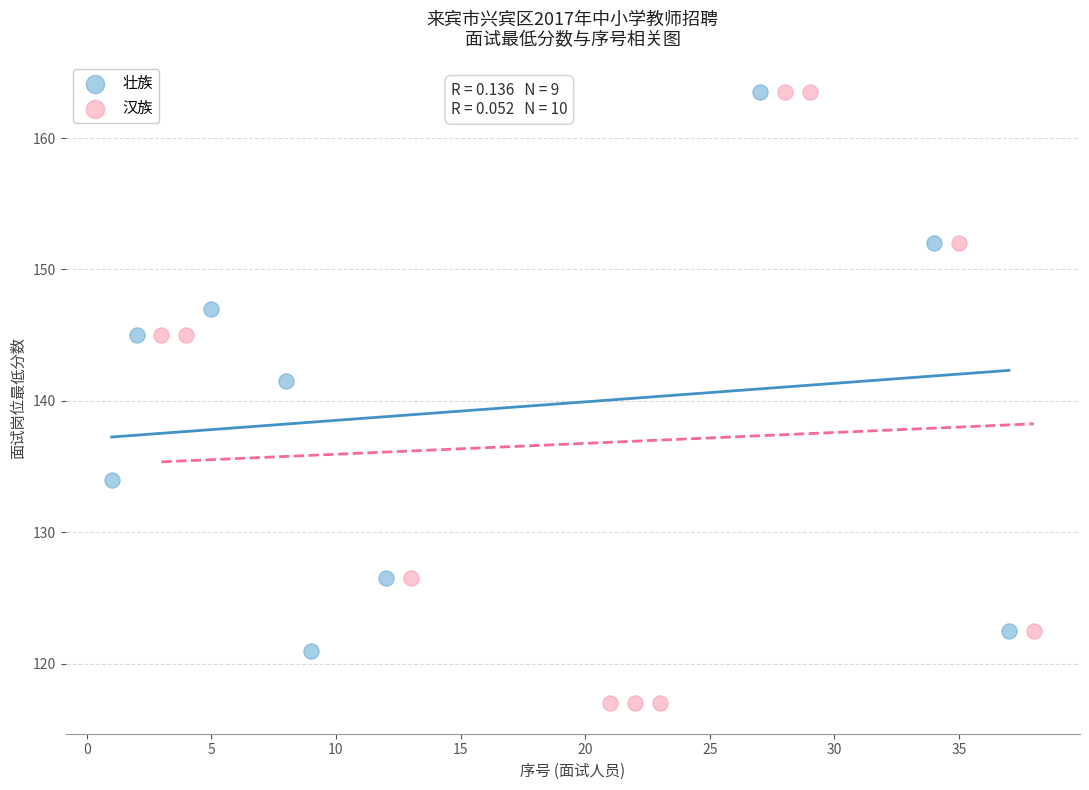

Which series reaches the minimum Y coordinate?

汉族